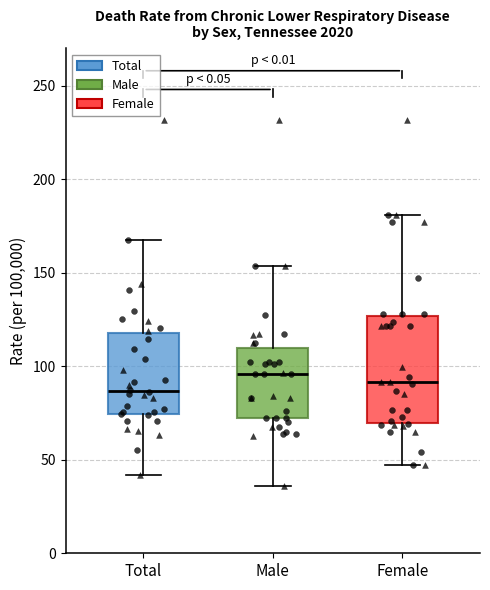

Reading left to right, read every box against the y-axis: the position of its median line, the range the box covers, and the ends of its whiskers. The values are not printed on the chart, so give them approximately, as read against the axis.

Total: median 85, box 75 to 120, whiskers 40 to 165
Male: median 95, box 70 to 110, whiskers 35 to 155
Female: median 90, box 70 to 125, whiskers 45 to 180